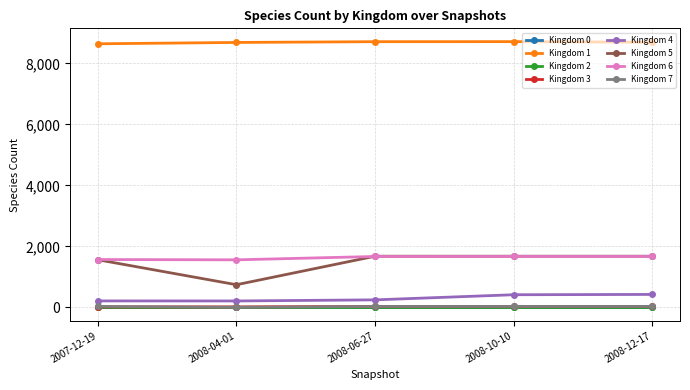

How many lines are shown in the chart?

8